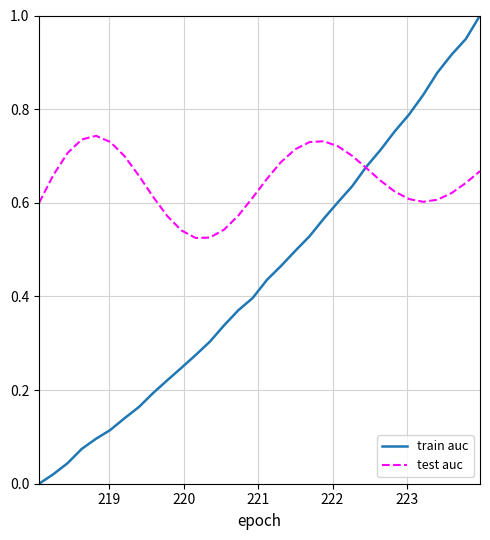

What is the greatest value displayed?

1.0